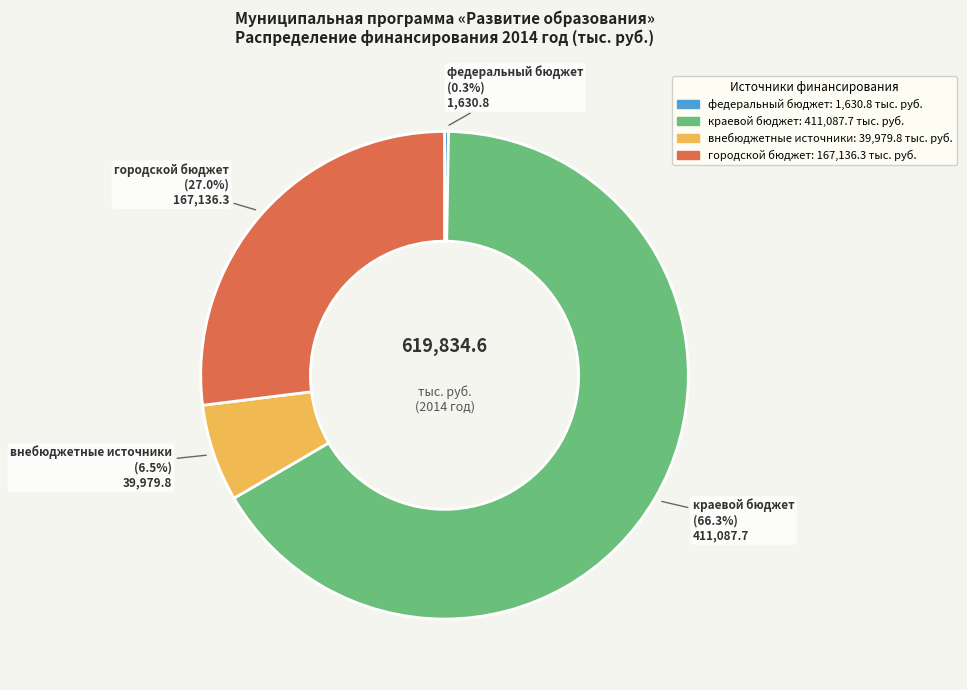

To the nearest percent, what portion does городской бюджет represent?

27%